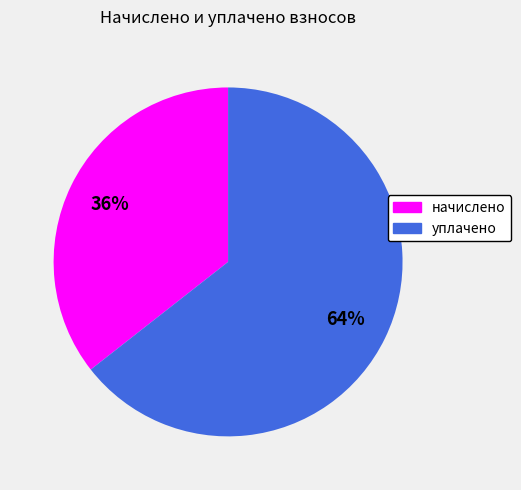

Approximately how many times larger is the value at начислено compared to уплачено?

0.6